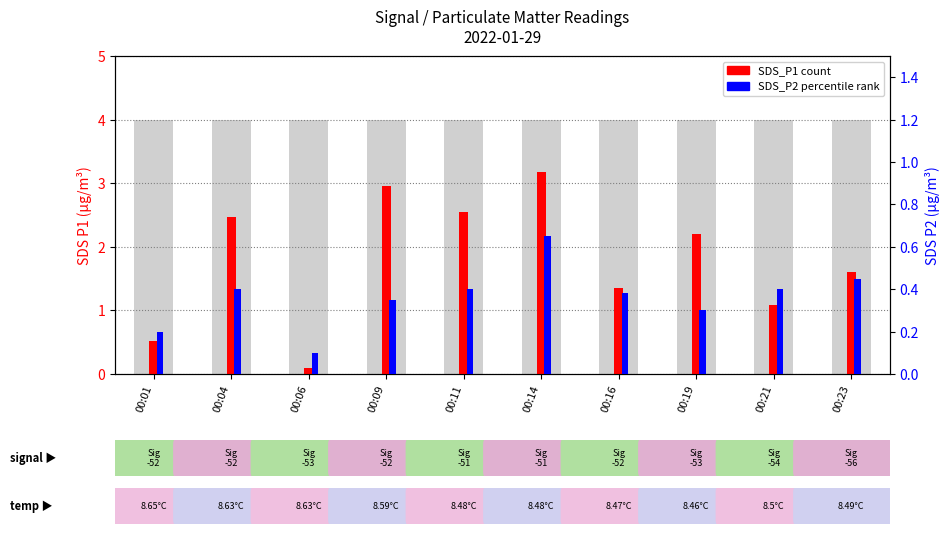

What is the sum of the SDS_P1 (count) values at 00:14 and 00:11?

5.7